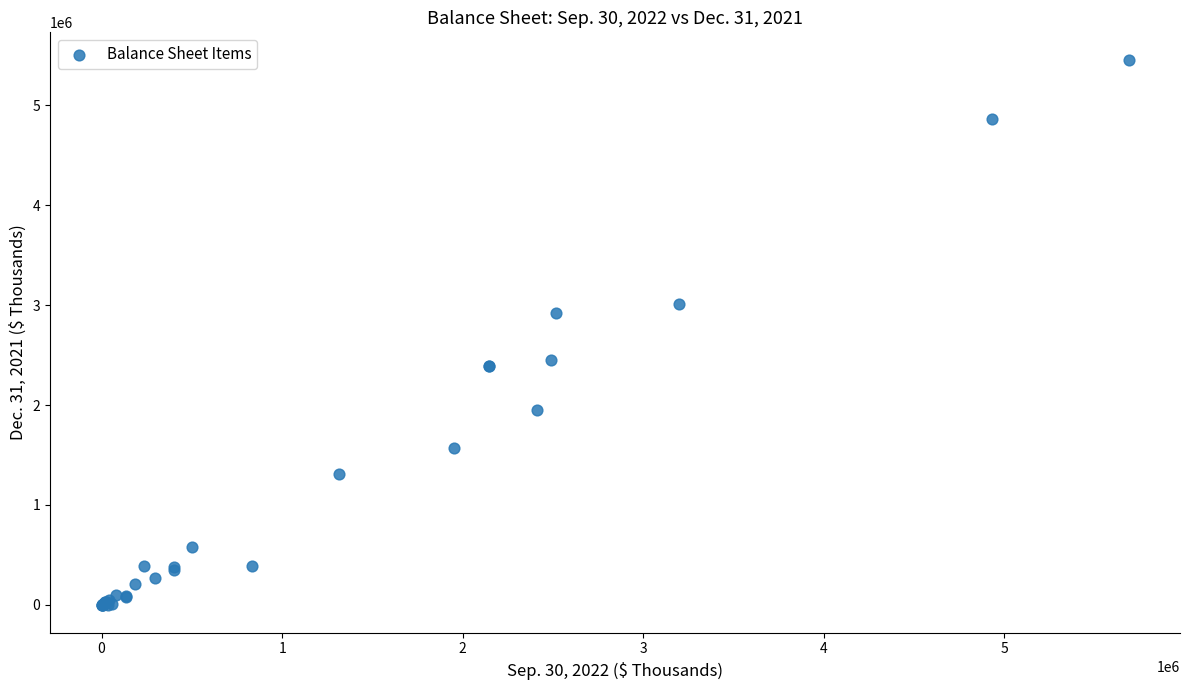

What Y value in the scatter plot is closest to 2725822?

2918141